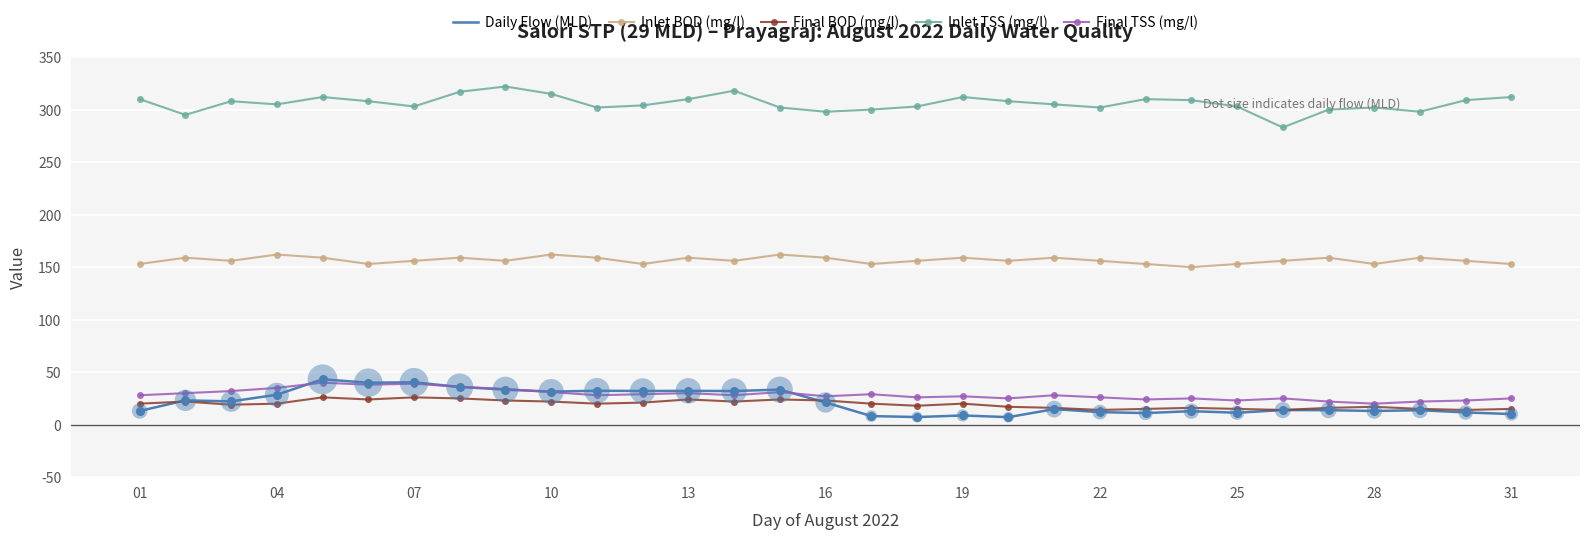

True or false: Inlet TSS (mg/l) and Daily Flow (MLD) cross at least once.

False